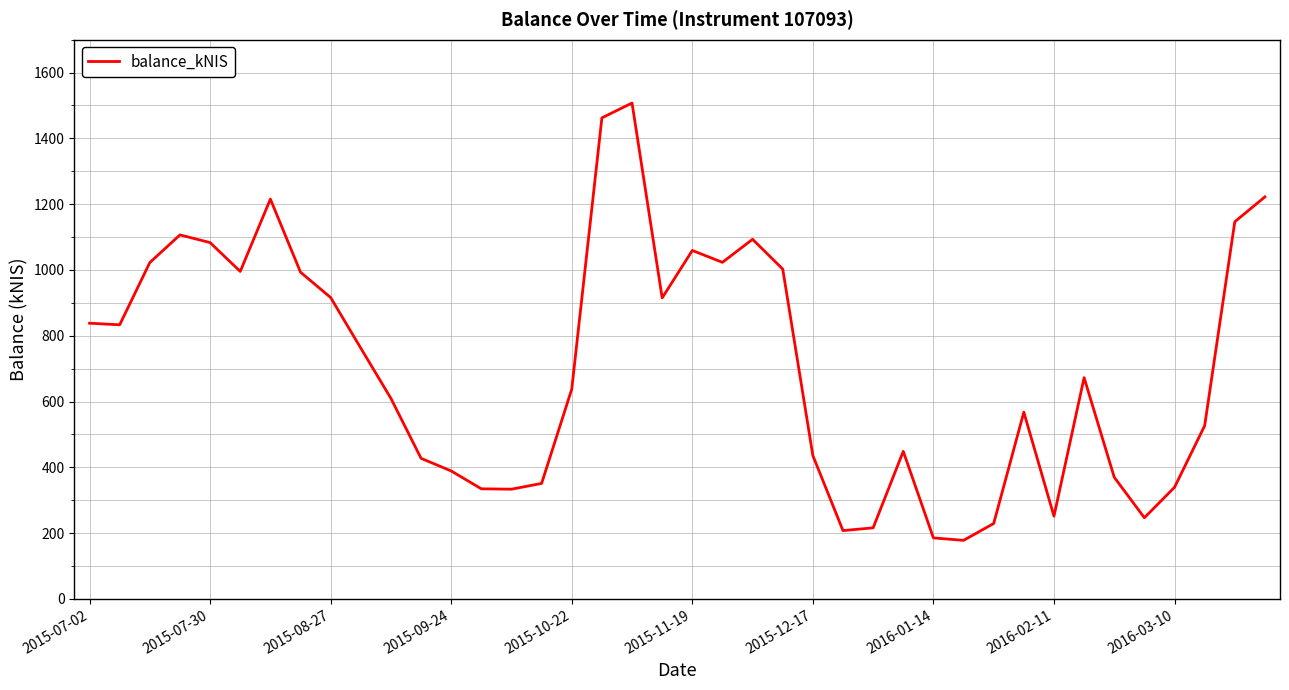

What is the greatest value displayed?

1507.5